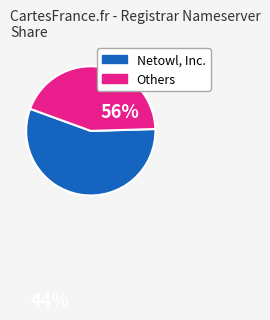

Is there any slice that represents more than half of the pie?

Yes